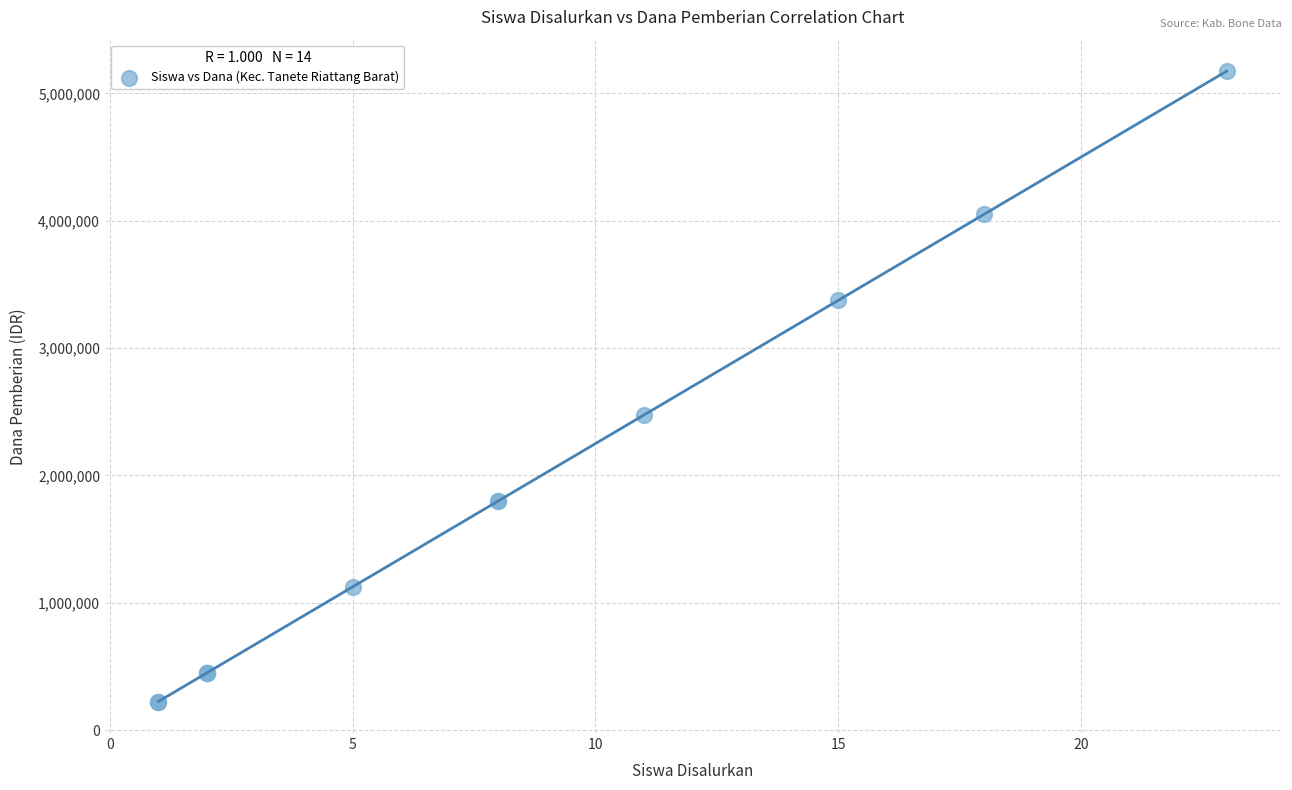

What Y value in the scatter plot is closest to 2700000?

2475000